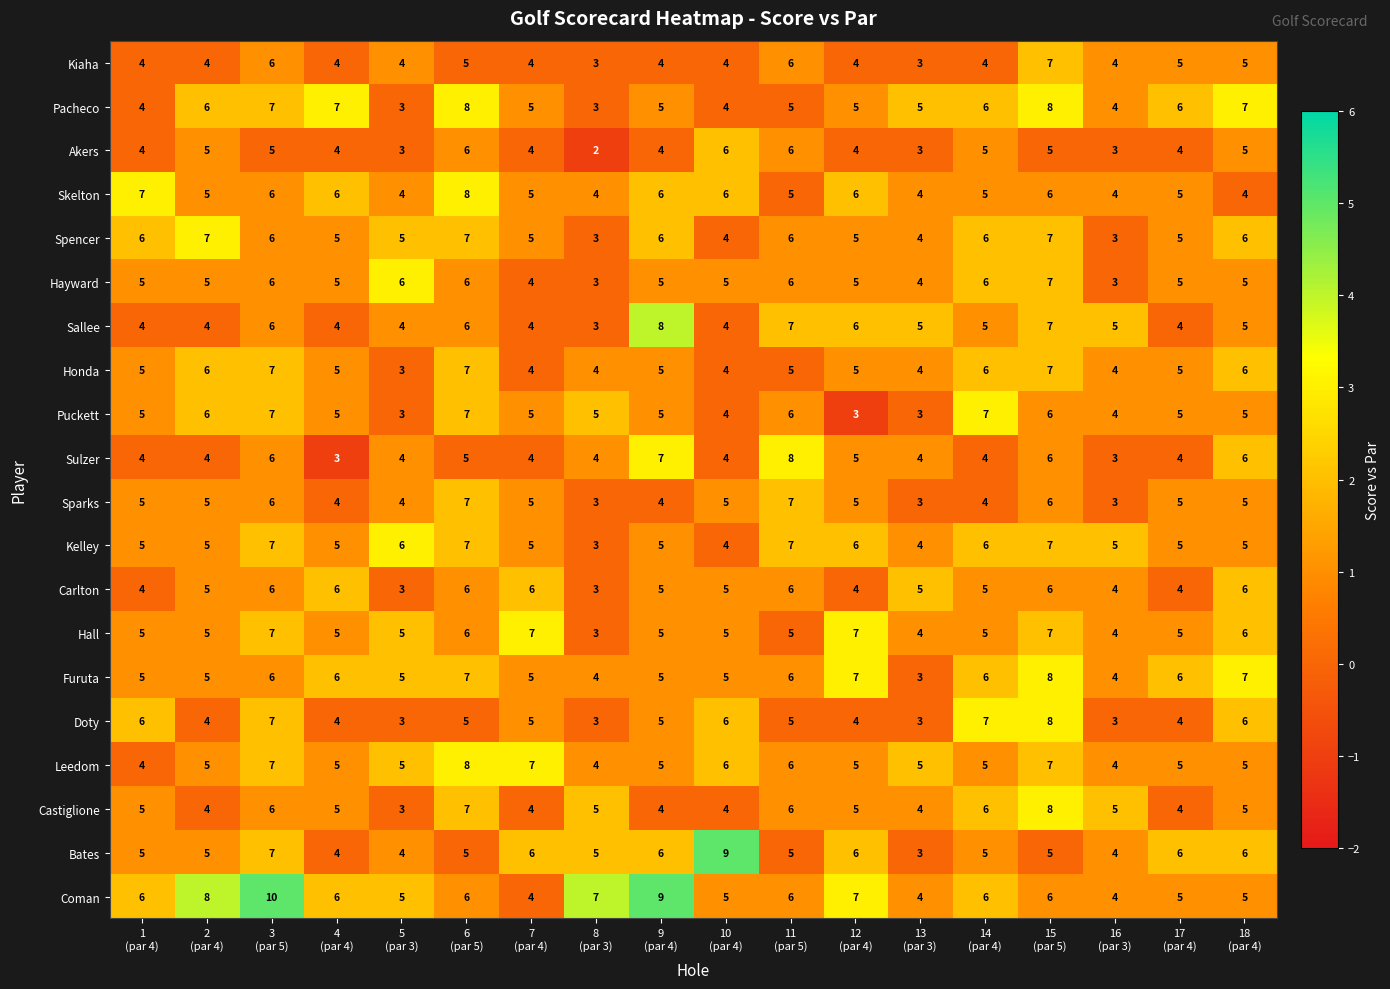

Which series has the largest total across all categories?

Coman